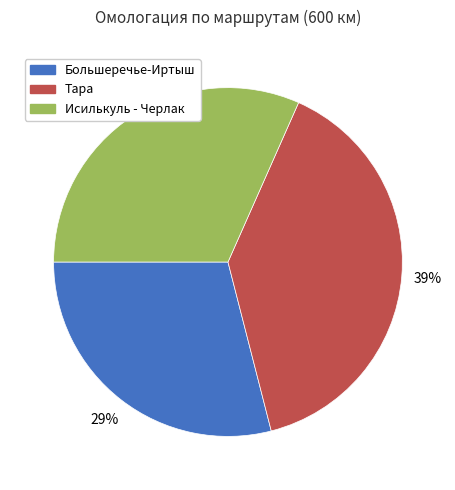

Does Большеречье-Иртыш represent more than half of the total?

No